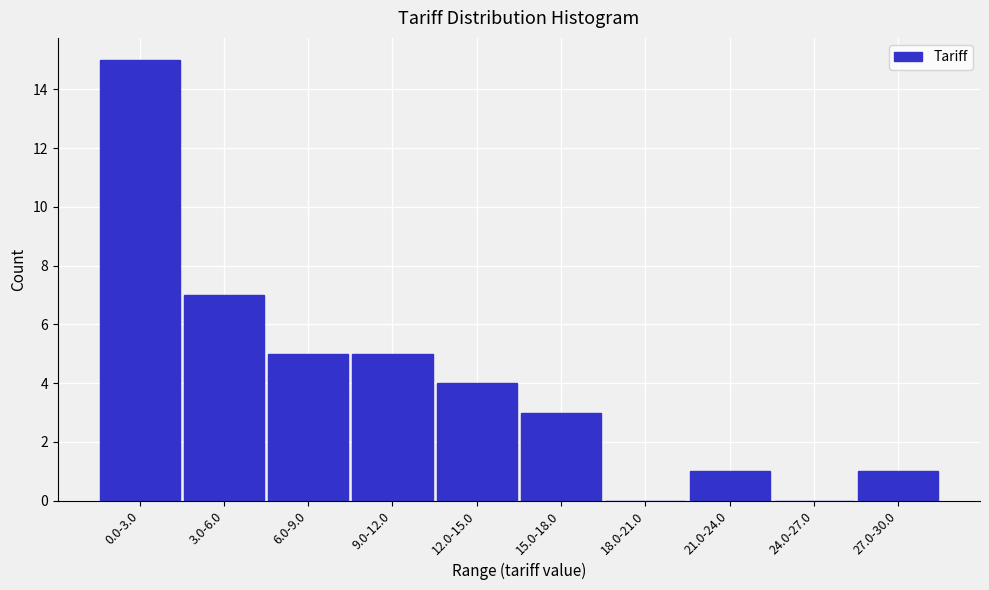

Reading right to left, what are all the values shown in this chart?

27.0-30.0=1	24.0-27.0=0	21.0-24.0=1	18.0-21.0=0	15.0-18.0=3	12.0-15.0=4	9.0-12.0=5	6.0-9.0=5	3.0-6.0=7	0.0-3.0=15